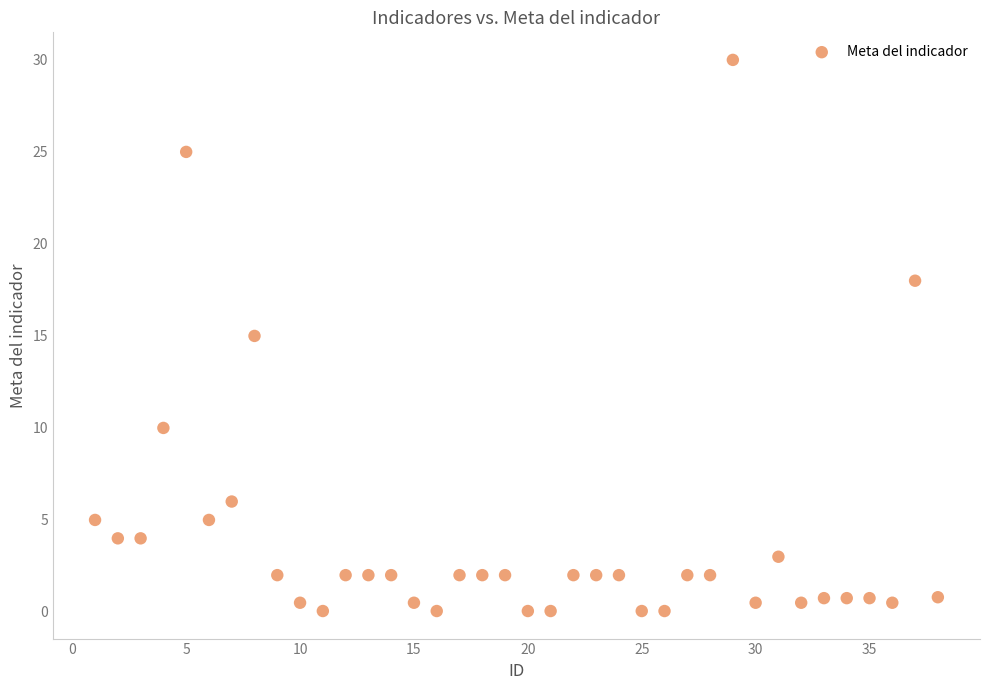

What is the range of X values (max minus min)?

37.0